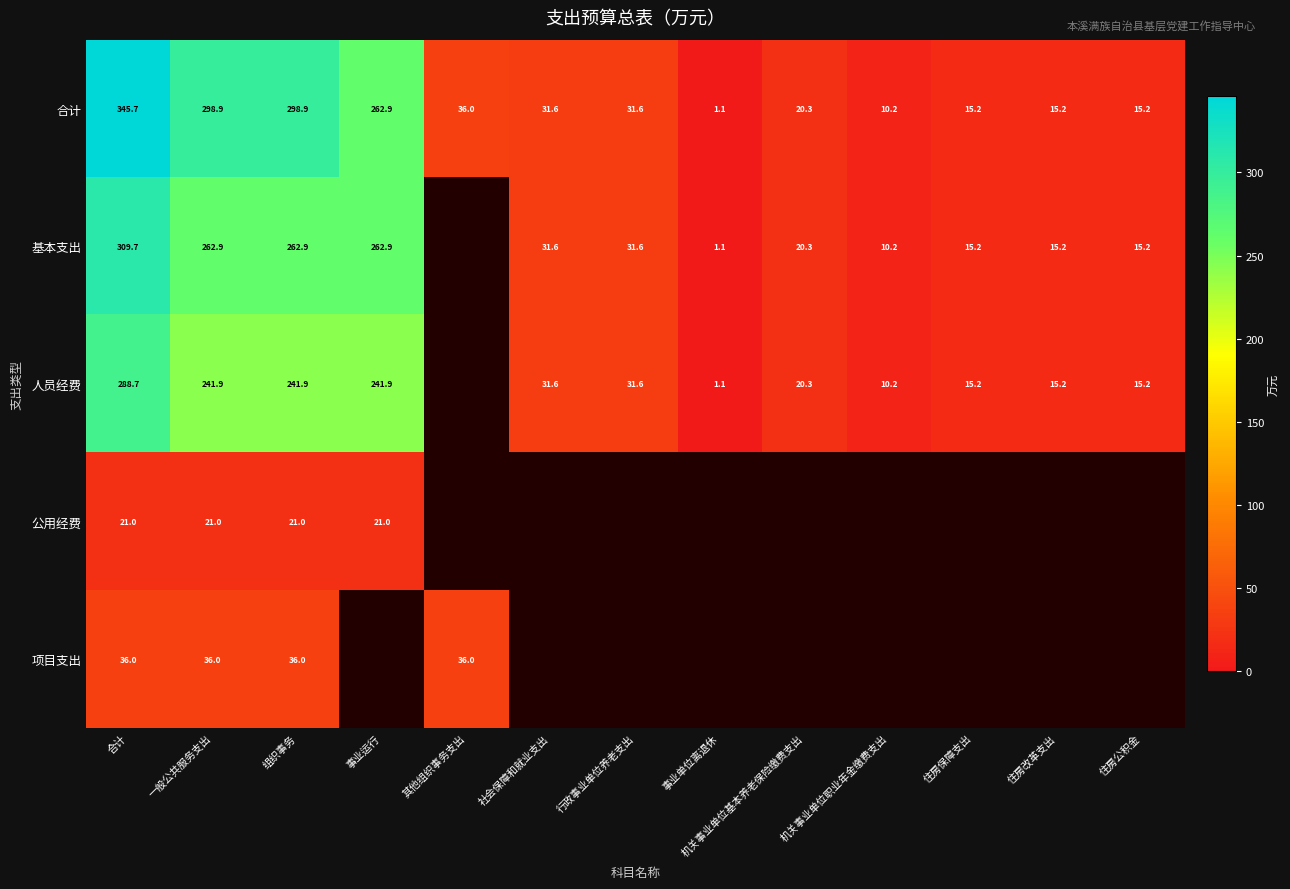

Rank the series at 组织事务 from lowest to highest value.

公用经费, 项目支出, 人员经费, 基本支出, 合计